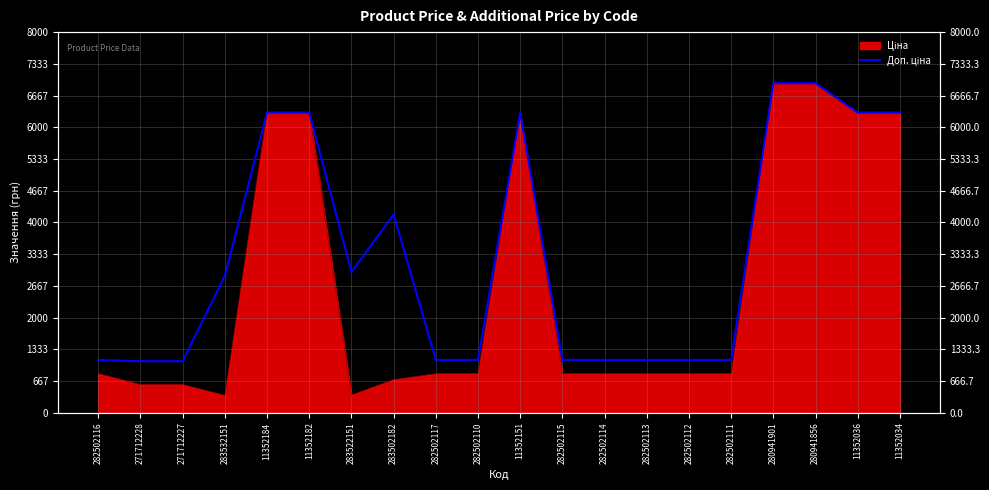

What is the sum of all values?

66431.8